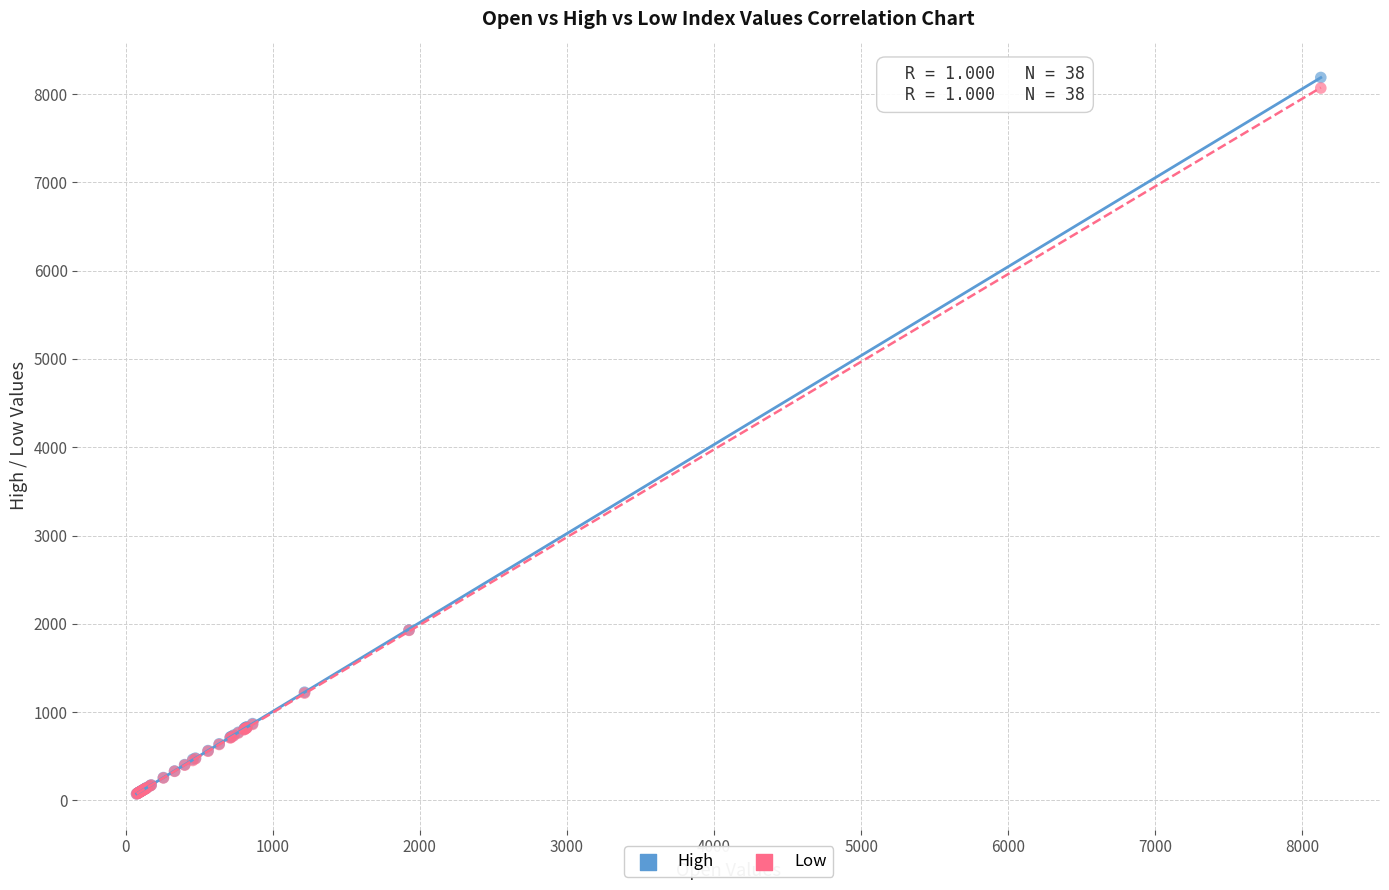

Which series contains the highest Y value?

High